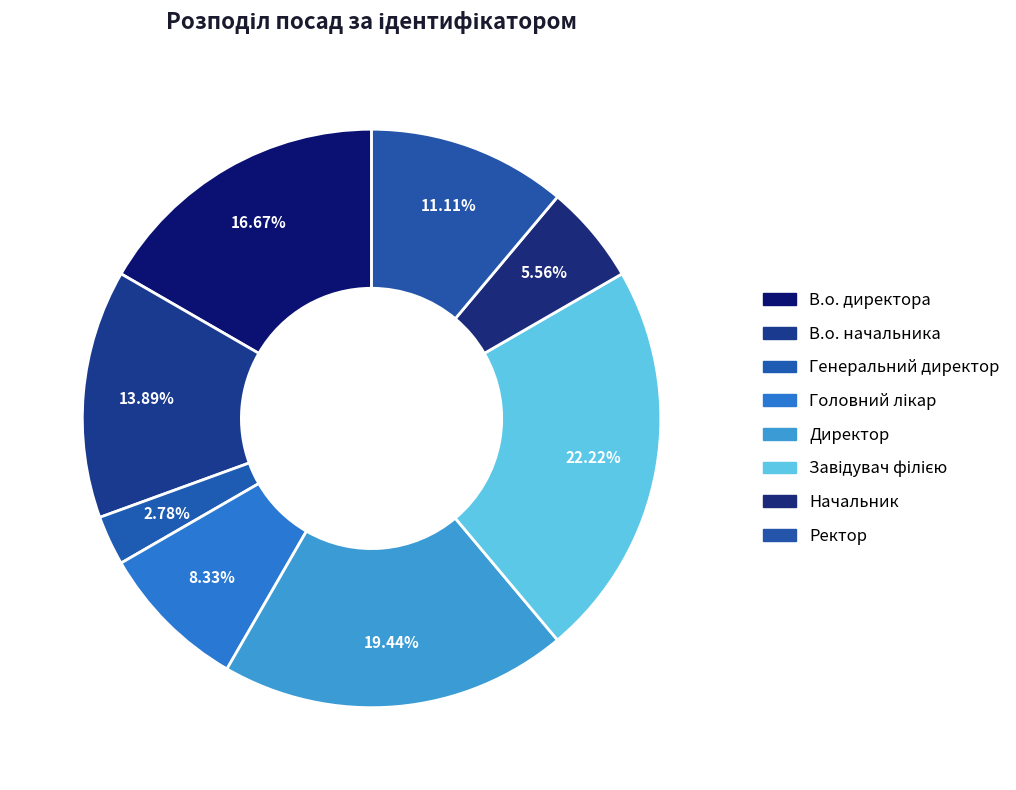

Does any single category account for the majority?

No